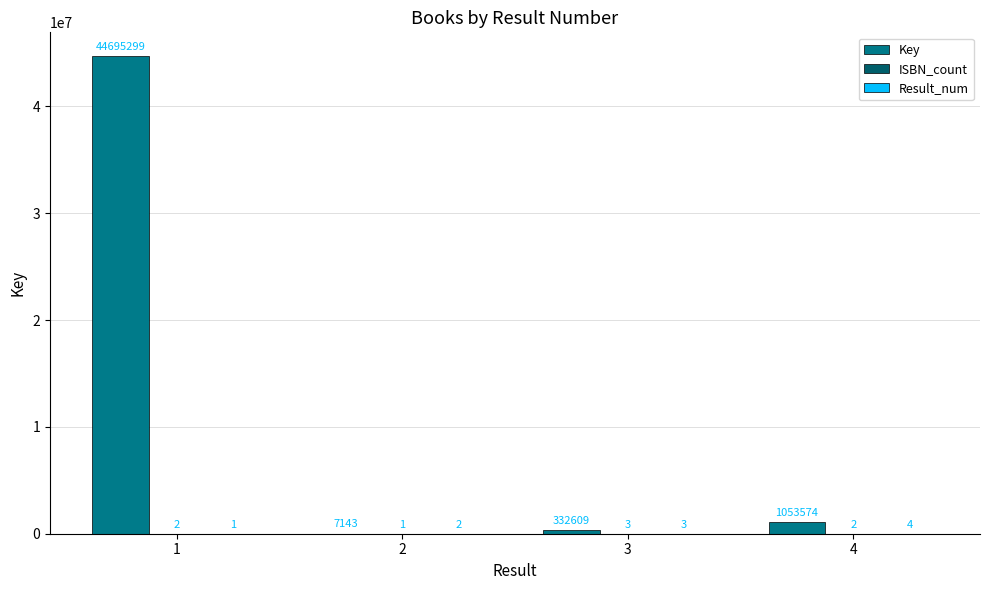

What is the total value across all series at 4?

1053580